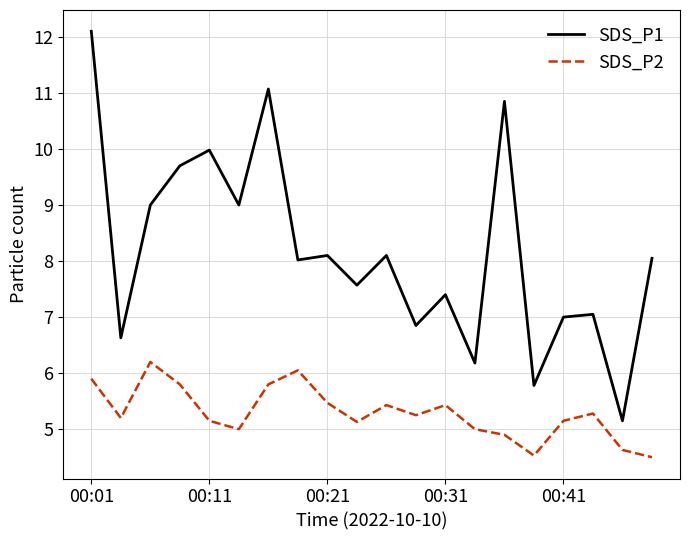

Which series has the largest range (max minus min)?

SDS_P1